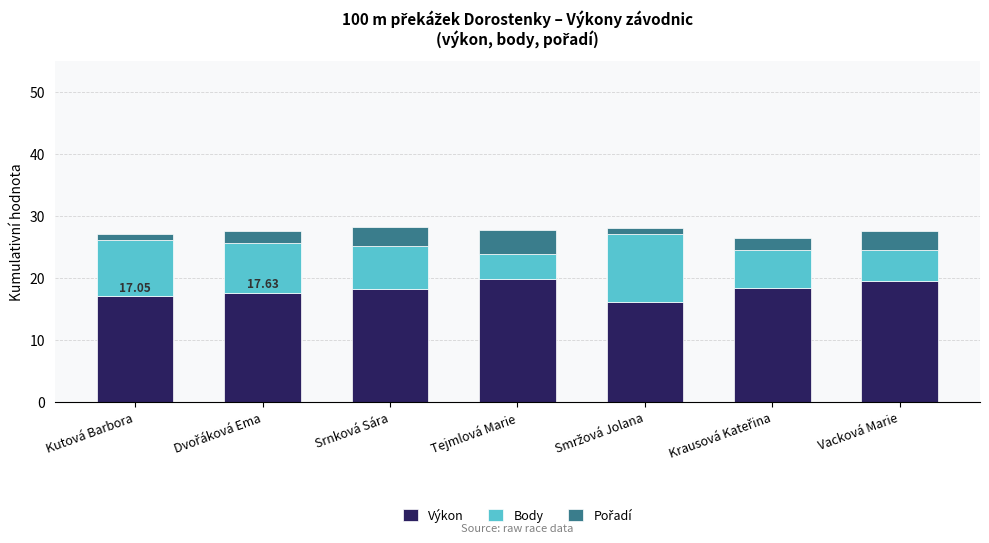

What is the sum of all Výkon values?

126.8